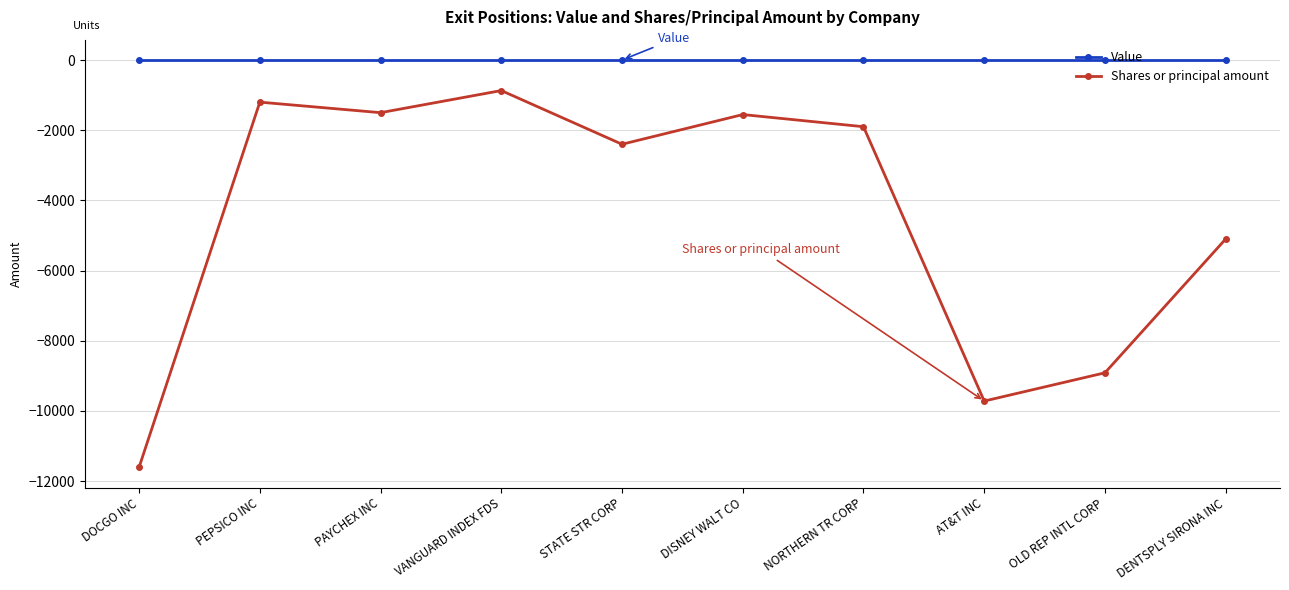

At which label does Shares or principal amount reach its peak?

VANGUARD INDEX FDS